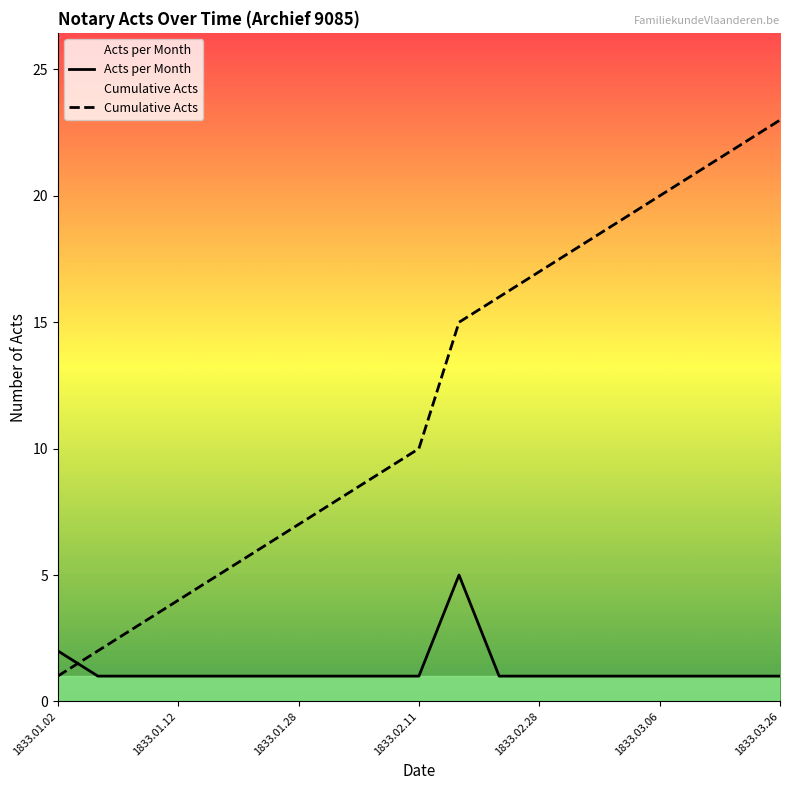

After their last crossing, which series has the higher values: Acts per Month or Cumulative Acts?

Cumulative Acts